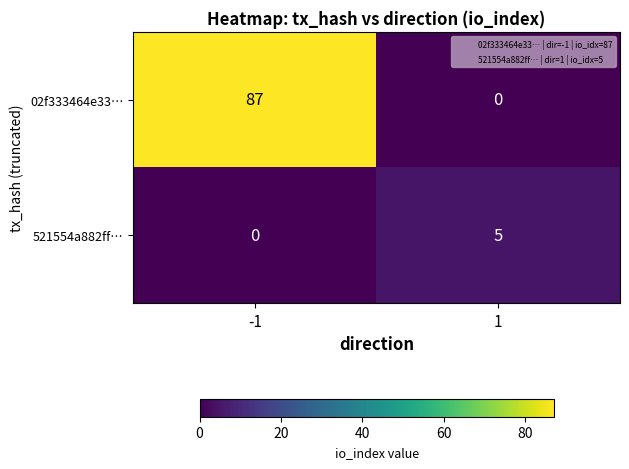

True or false: 02f333464e33… has a value of 0 at 1.

True